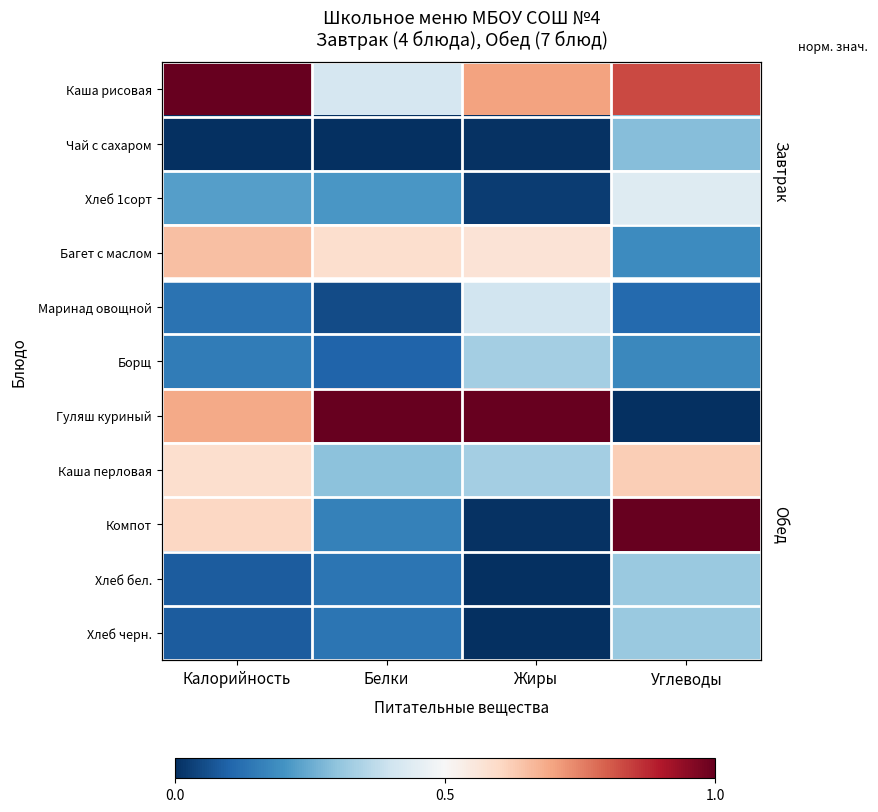

How many data points does each series have?

4